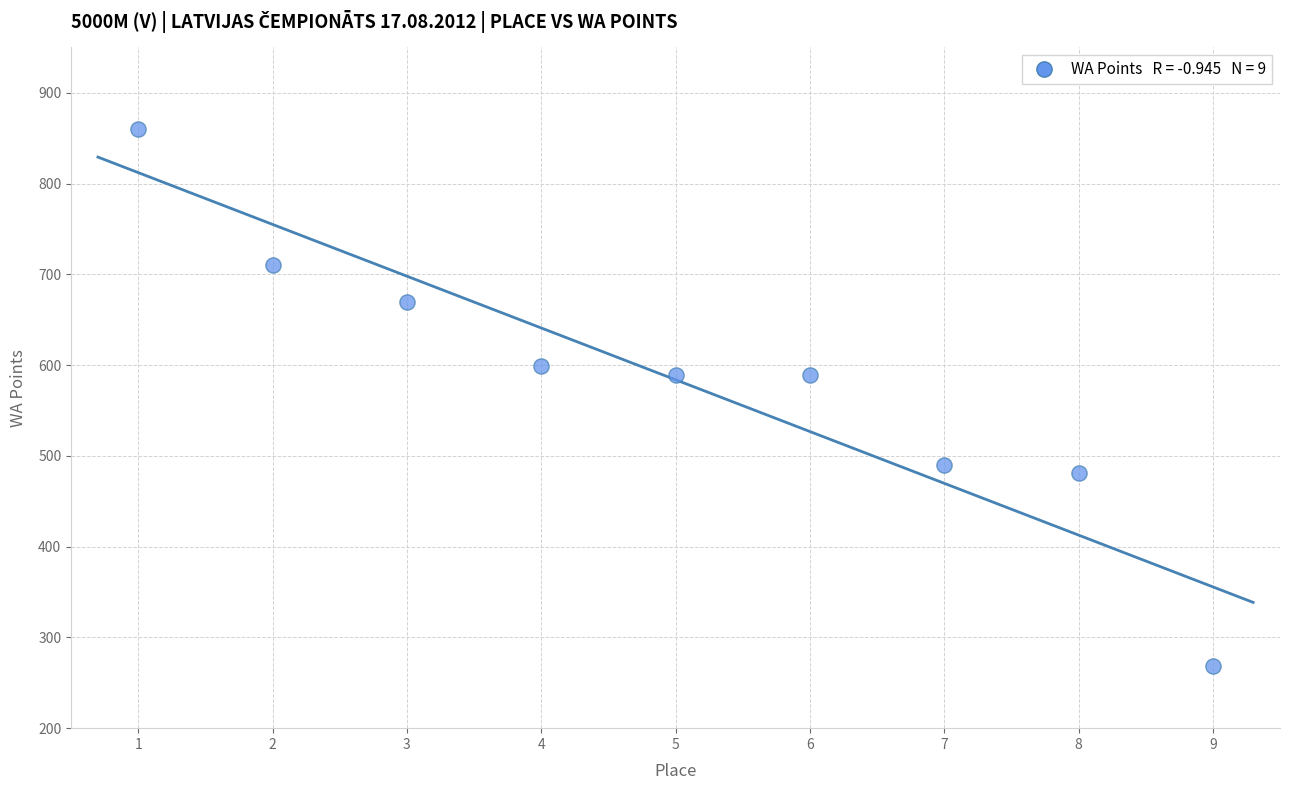

What is the range of Y values (max minus min)?

592